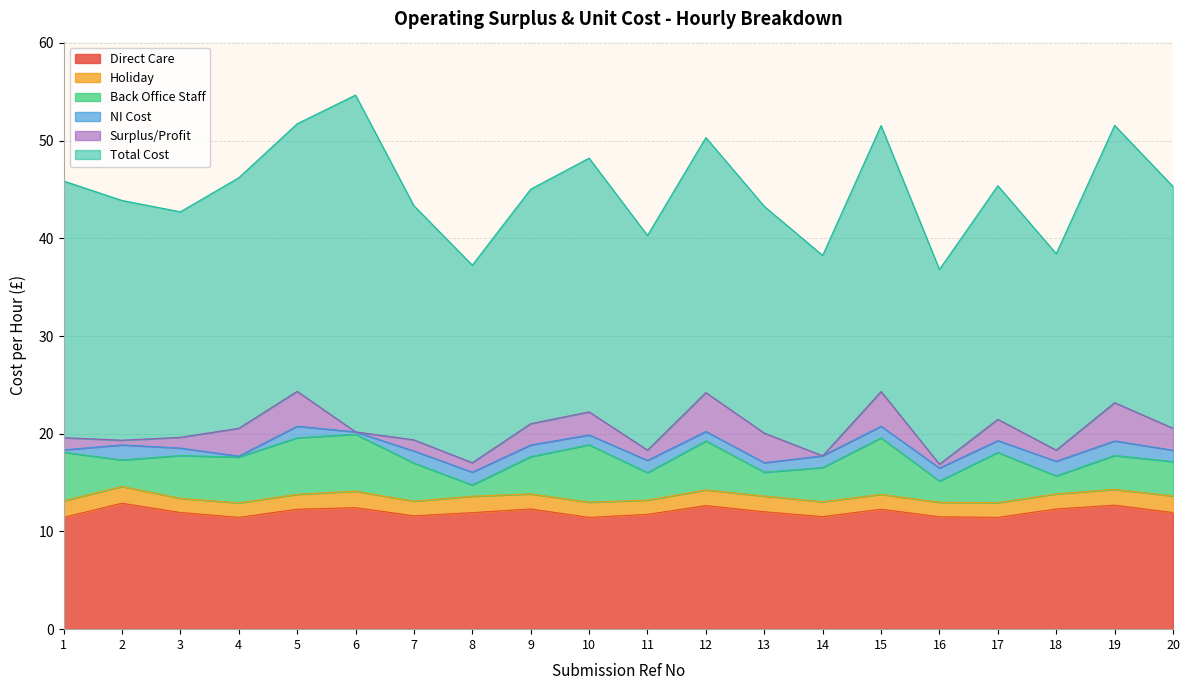

What is the value of the Holiday point at the 6th from the left?

1.7